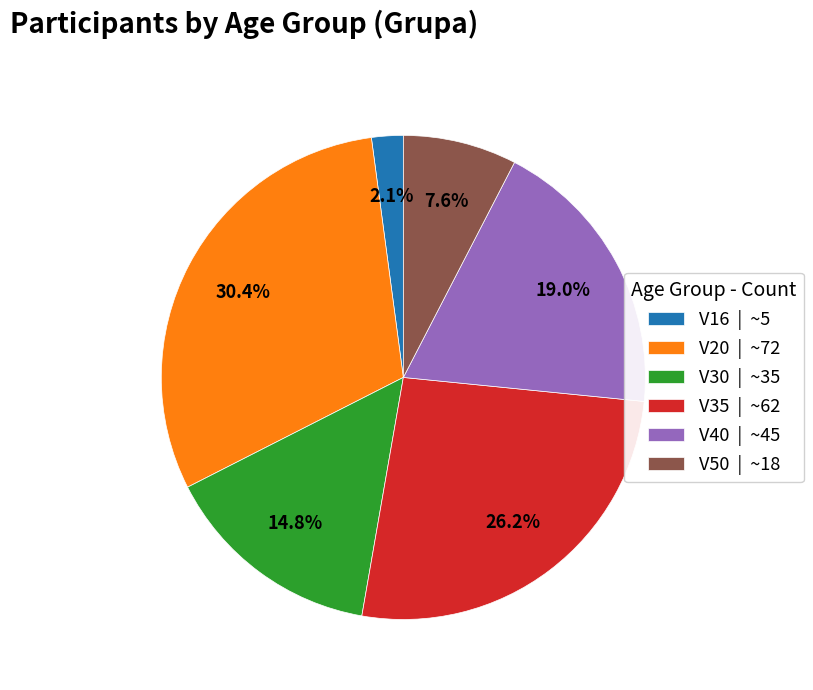

Does V30 represent more than half of the total?

No